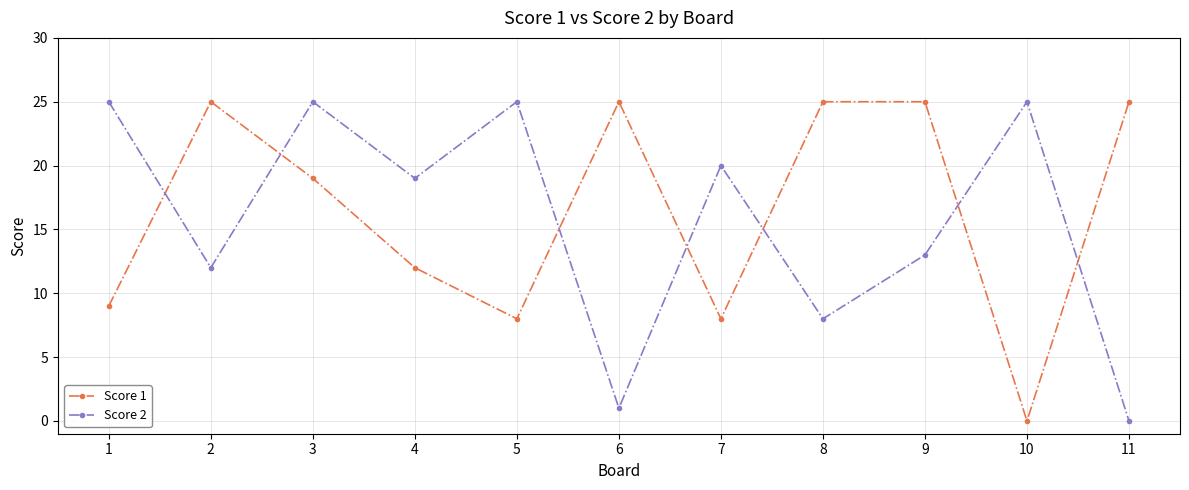

How many lines are shown in the chart?

2